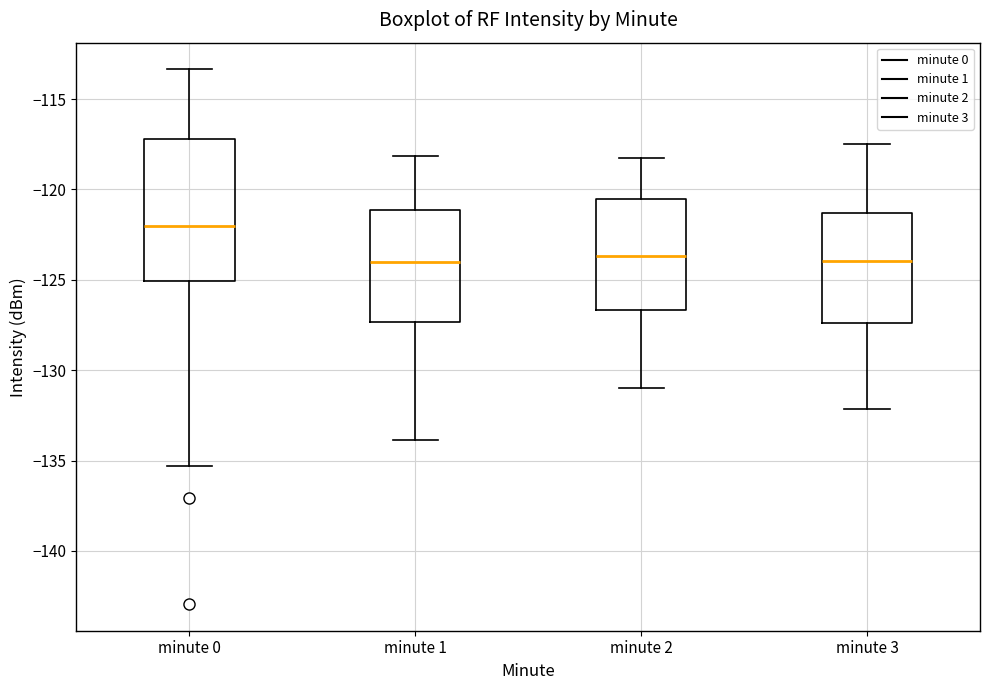

Where is the lower edge of the box for minute 2 on the y-axis? The values are not printed on the chart, so give them approximately, as read against the axis.

-126.5